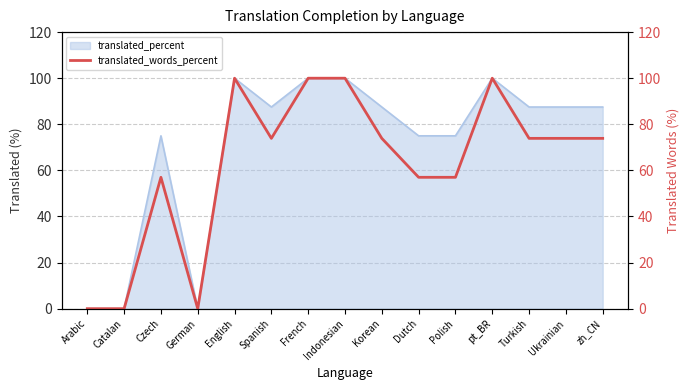

Does the chart have visible grid lines?

Yes